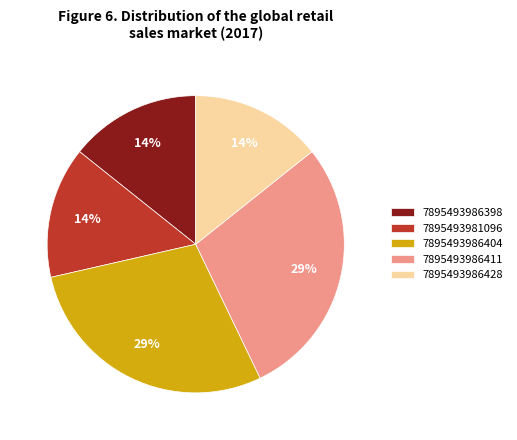

Is there a majority slice in this chart?

No